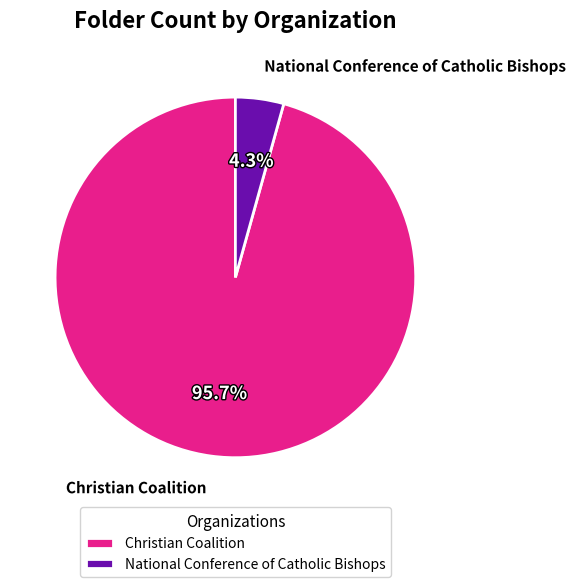

Rank the categories by value from highest to lowest.

Christian Coalition, National Conference of Catholic Bishops